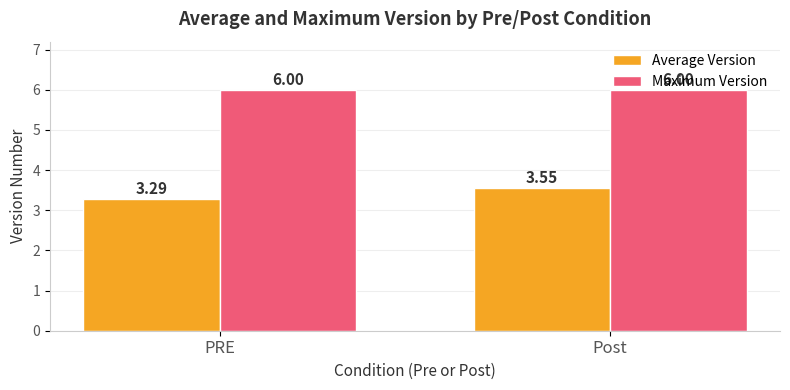

Is the value of Average Version at PRE greater than the value of Maximum Version at PRE?

No